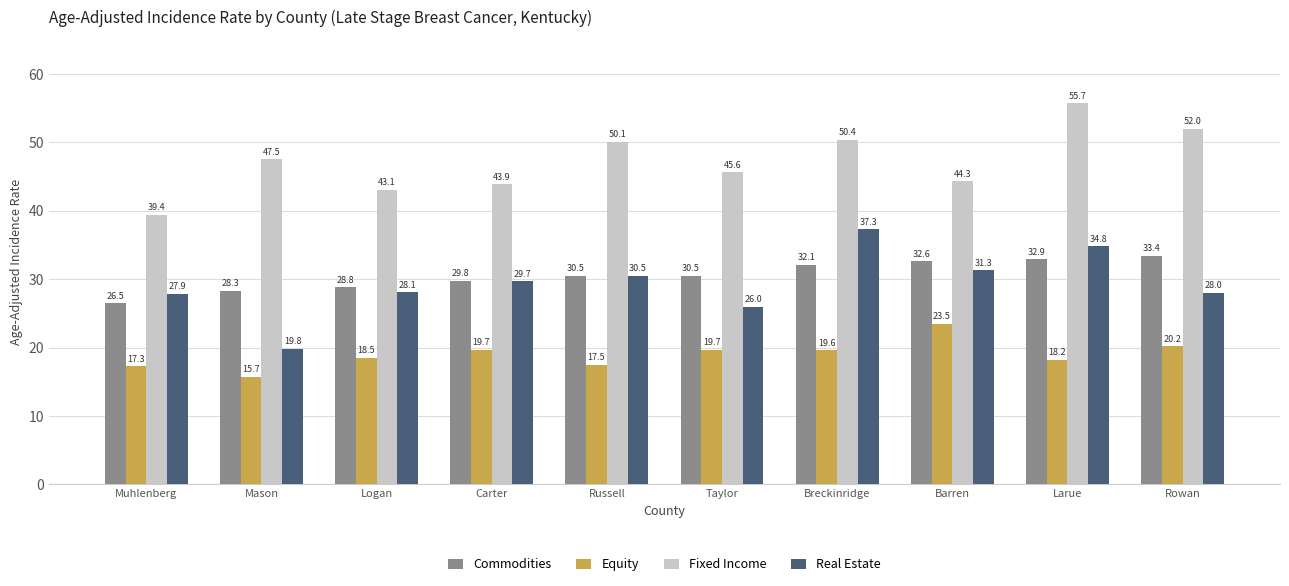

What is the spread (max minus min) of values at Muhlenberg?

22.1